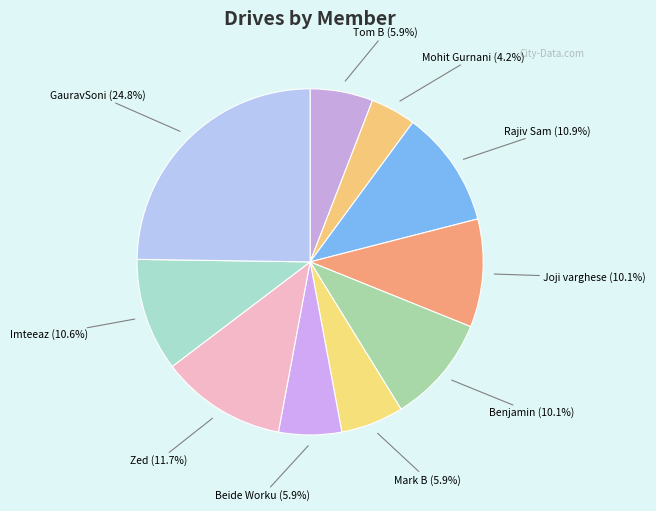

How many slices are in this pie chart?

10